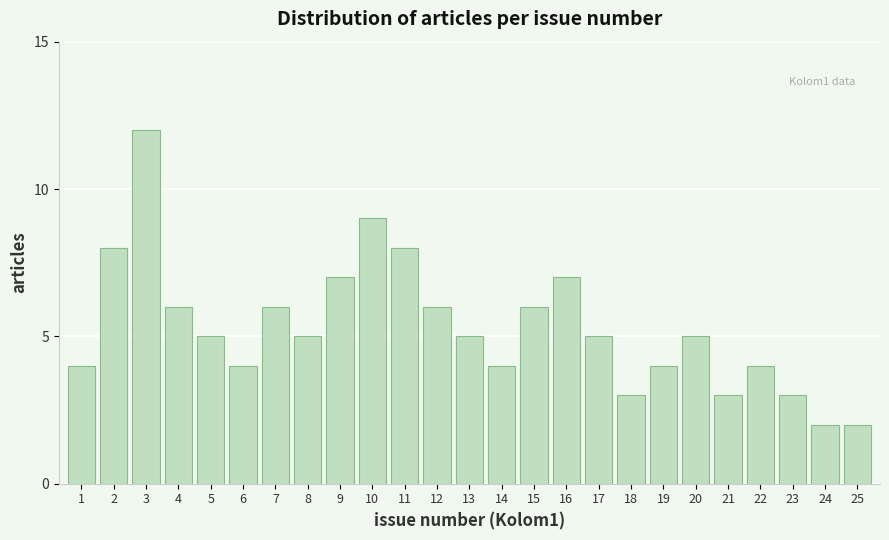

Reading left to right, extract all data points from this chart.

1=4	2=8	3=12	4=6	5=5	6=4	7=6	8=5	9=7	10=9	11=8	12=6	13=5	14=4	15=6	16=7	17=5	18=3	19=4	20=5	21=3	22=4	23=3	24=2	25=2